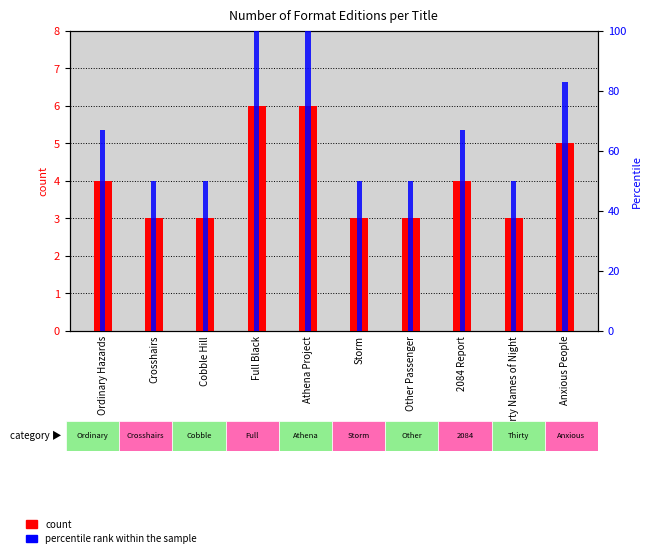

At Storm, list the series in order from largest to smallest.

percentile rank within the sample, count